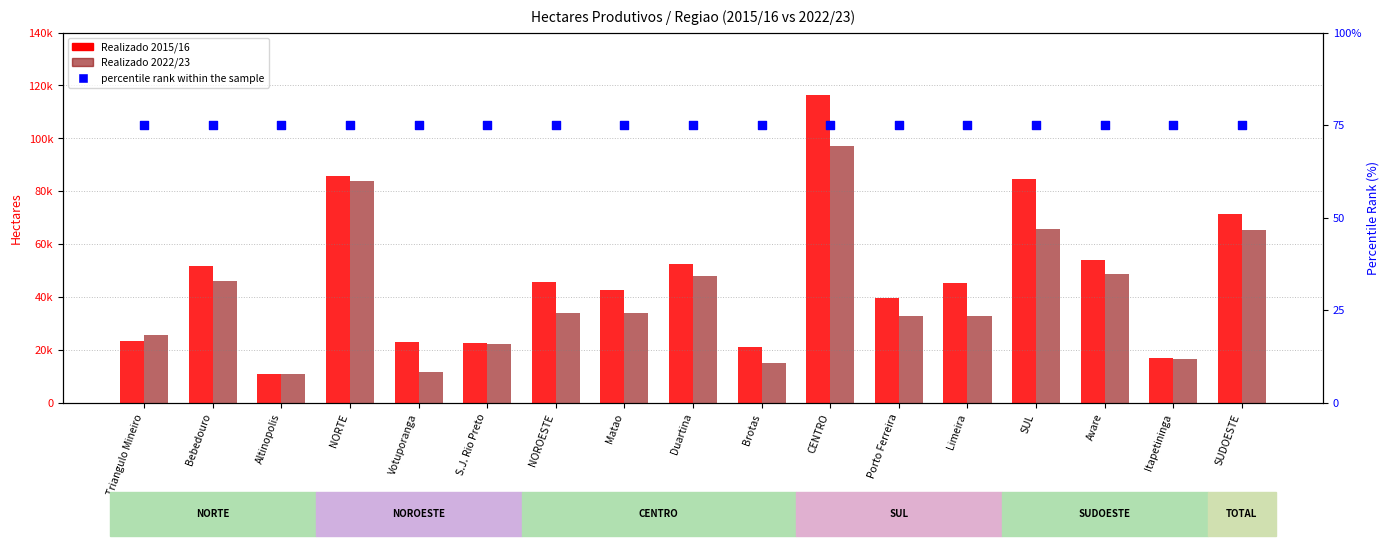

At which category is the sum across all series the highest?

CENTRO